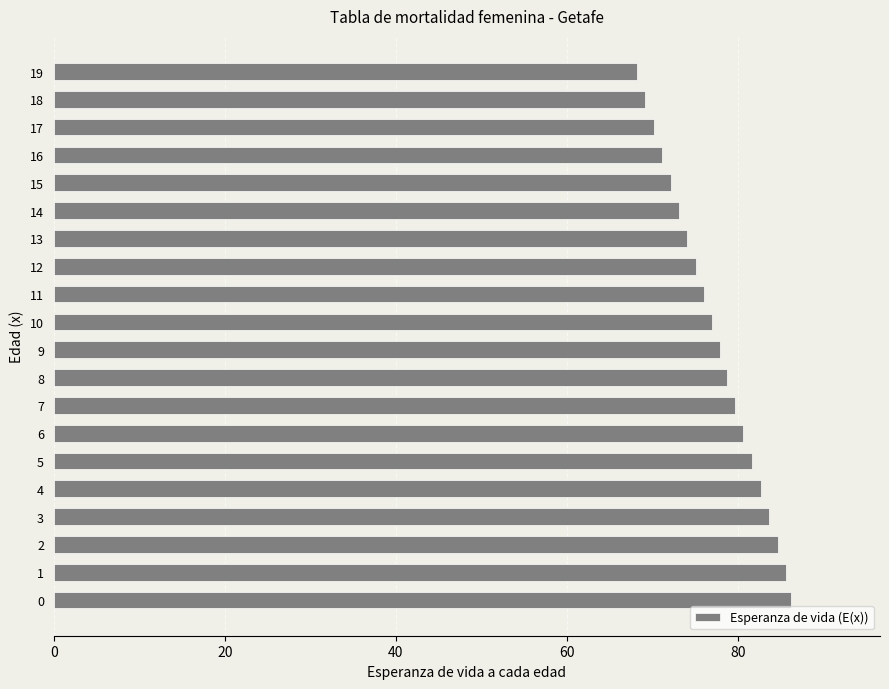

Reading top to bottom, what are all the values shown in this chart?

19=68.2	18=69.2	17=70.2	16=71.2	15=72.2	14=73.2	13=74.1	12=75.1	11=76.1	10=77.0	9=77.9	8=78.8	7=79.7	6=80.7	5=81.7	4=82.7	3=83.7	2=84.7	1=85.7	0=86.3